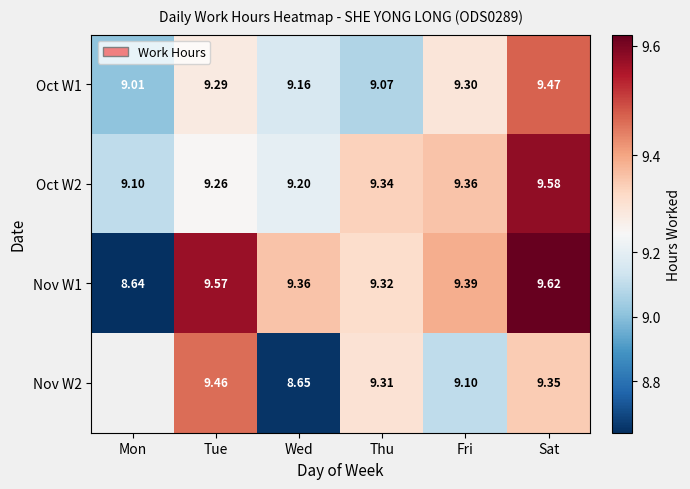

Rank the categories by Oct W1 value from lowest to highest.

Mon, Thu, Wed, Tue, Fri, Sat